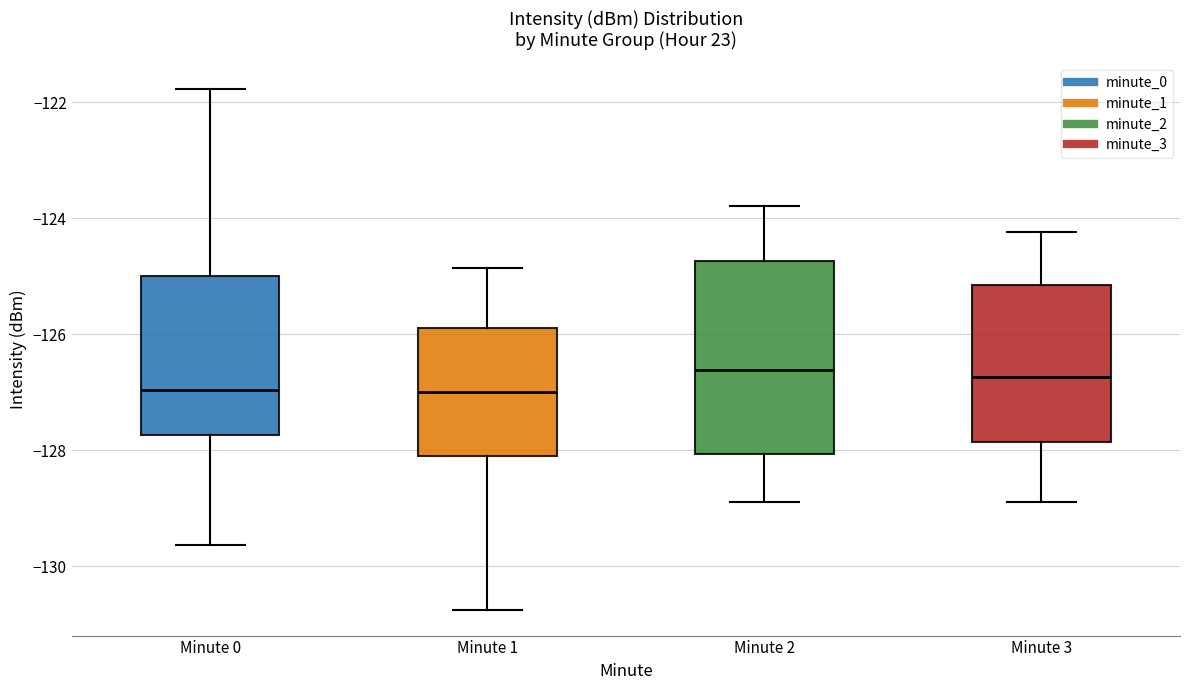

Reading left to right, transcribe this box plot: for each box, give where its median line is, the range the box spans, and where its two whiskers end, as read against the y-axis. The values are not printed on the chart, so give them approximately, as read against the axis.

Minute 0: median -127.0, box -127.8 to -125.0, whiskers -129.6 to -121.8
Minute 1: median -127.0, box -128.0 to -125.8, whiskers -130.8 to -124.8
Minute 2: median -126.6, box -128.0 to -124.8, whiskers -128.8 to -123.8
Minute 3: median -126.8, box -127.8 to -125.2, whiskers -128.8 to -124.2